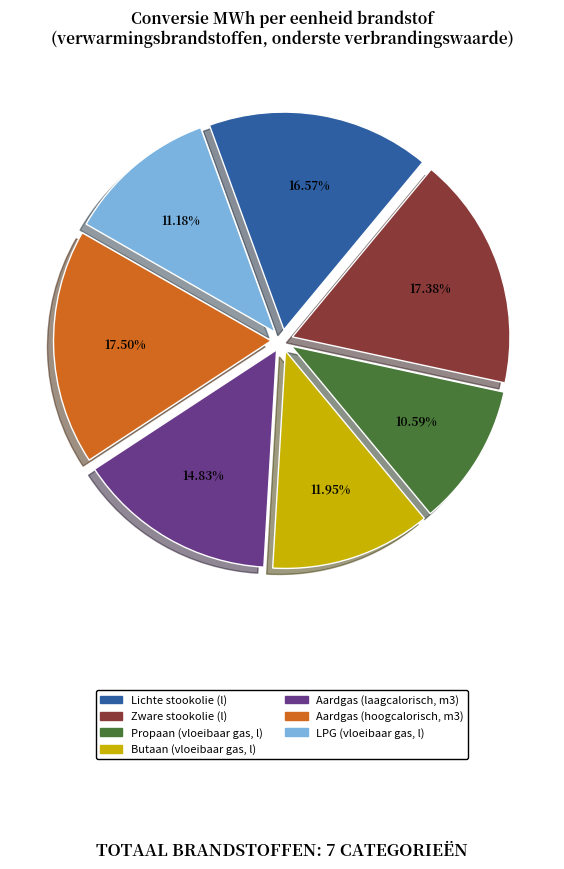

Is the sum of Lichte stookolie (l) and Butaan (vloeibaar gas, l) greater than half?

No